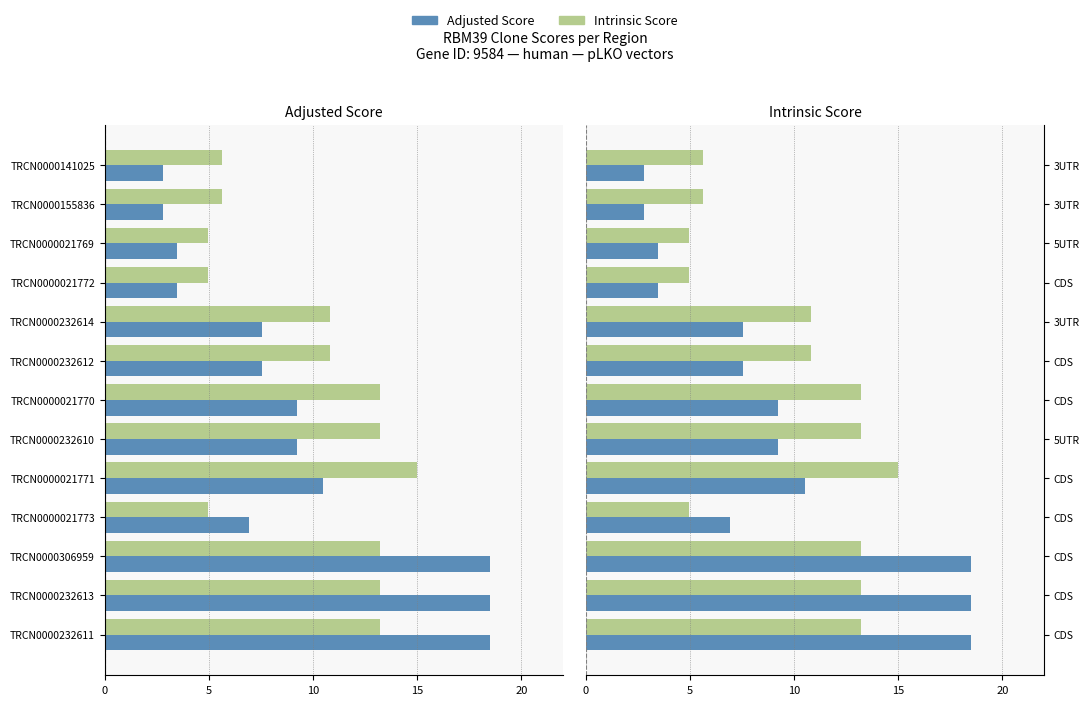

How many data points does each series have?

13